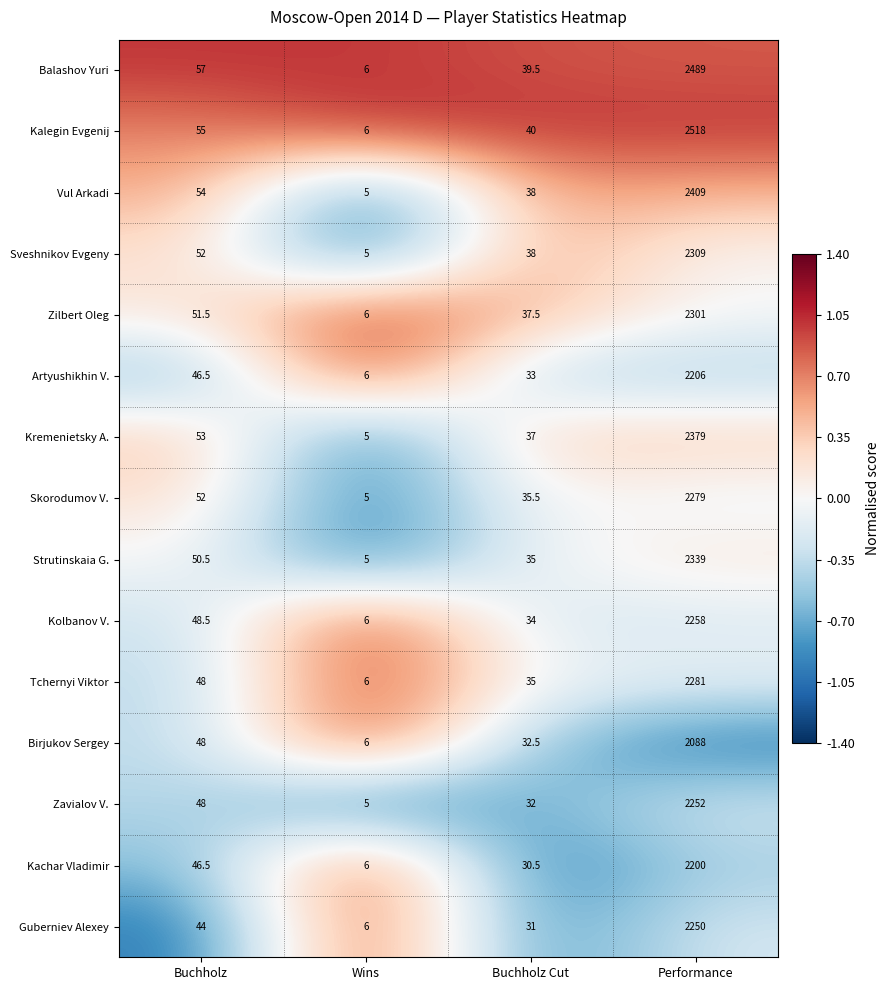

At which category does the chart reach its minimum across all series?

Wins